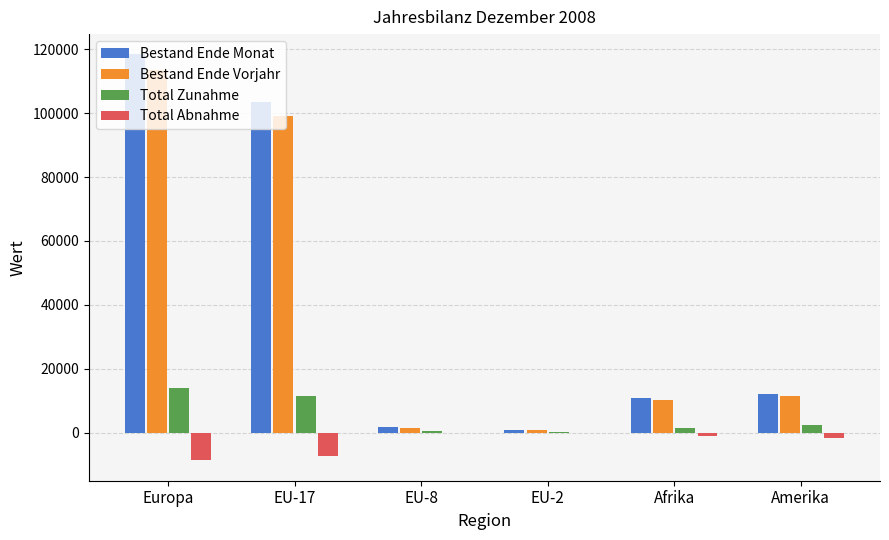

What is the maximum value for Total Zunahme?

13893